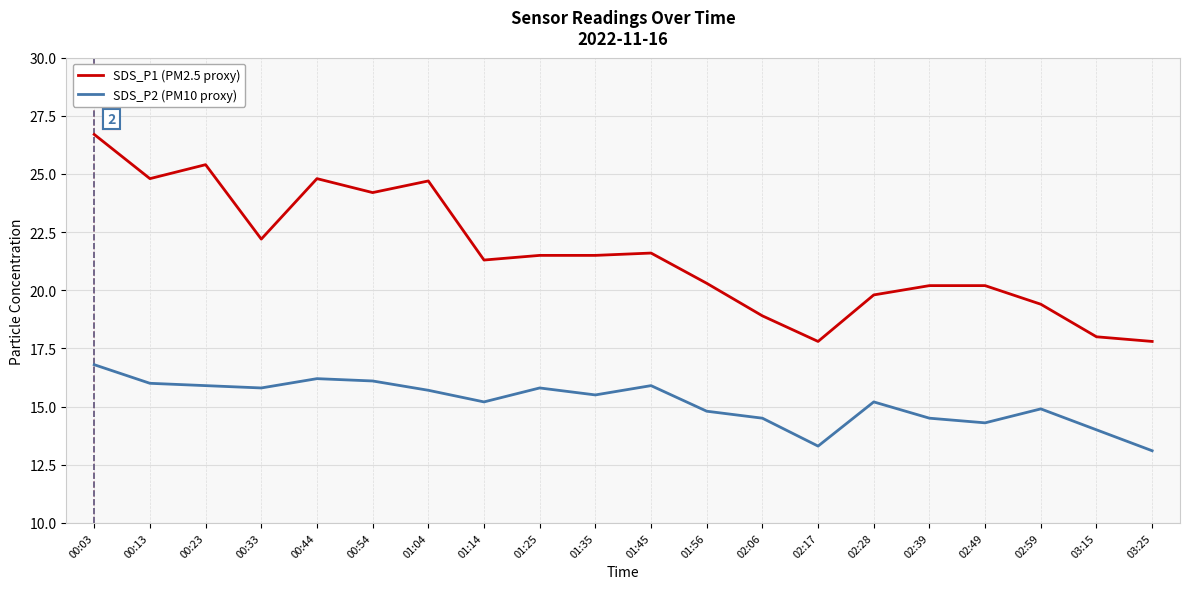

Rank the series by their maximum value, from highest to lowest.

SDS_P1 (PM2.5 proxy), SDS_P2 (PM10 proxy)